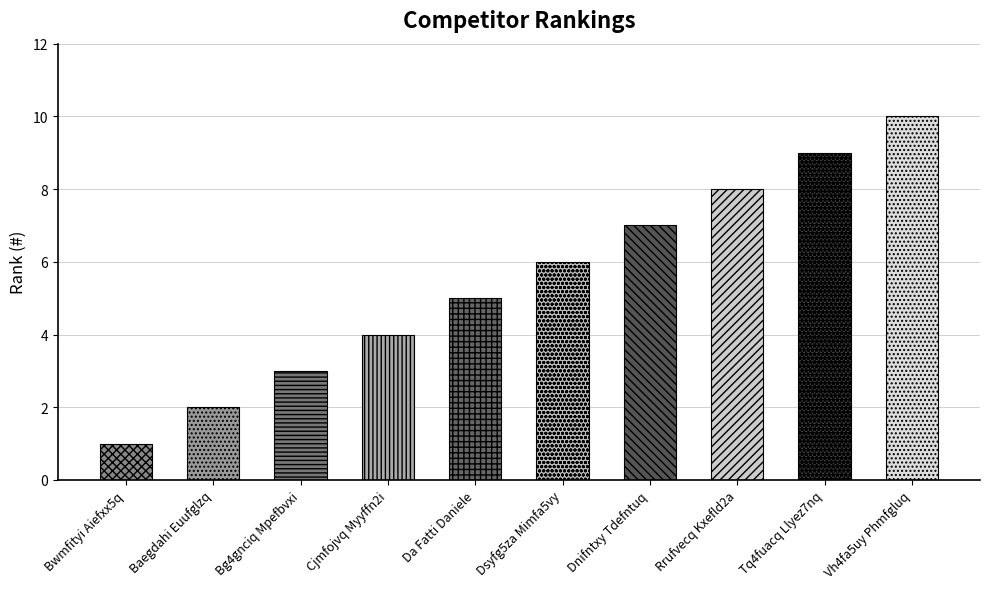

At which category does the chart reach its peak across all series?

Vh4fa5uy Phmfgluq